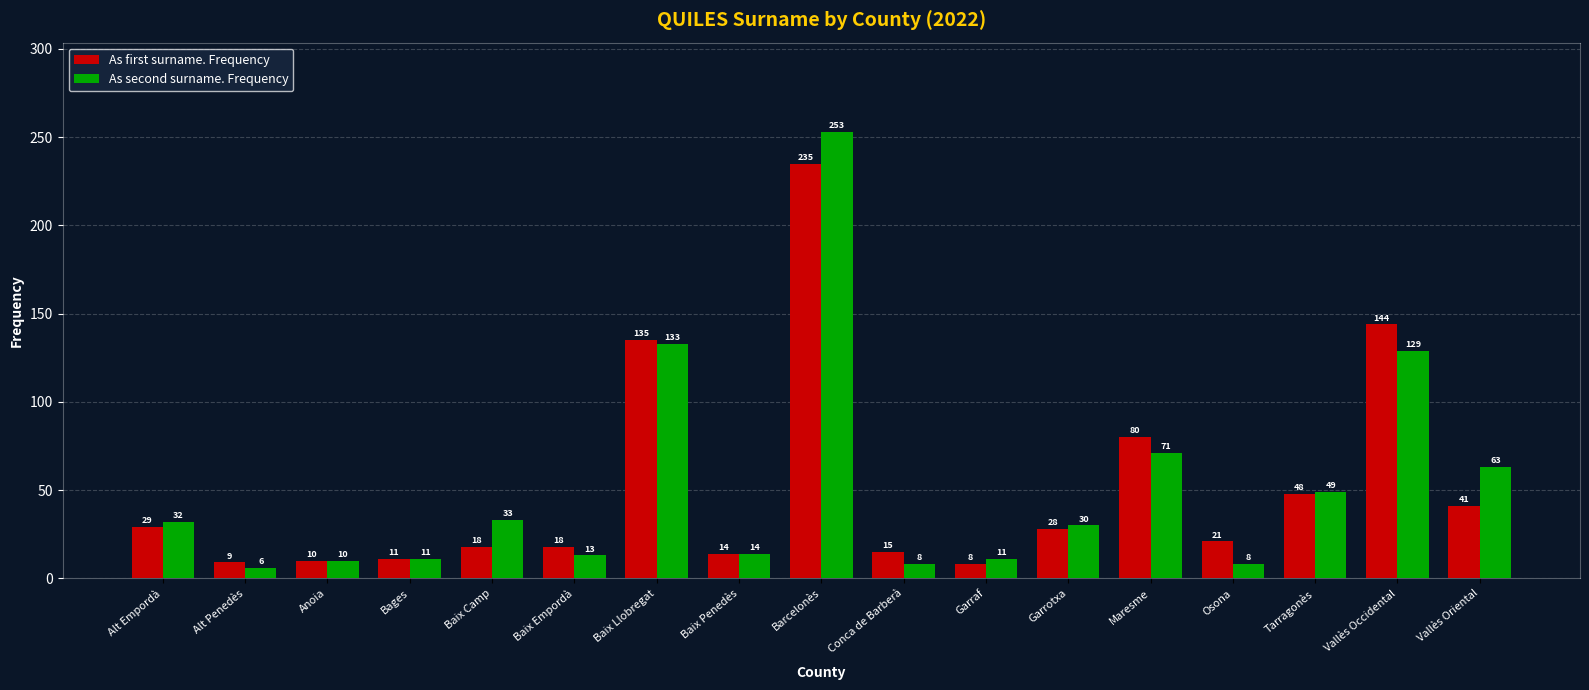

What position from the left is Conca de Barberà?

10